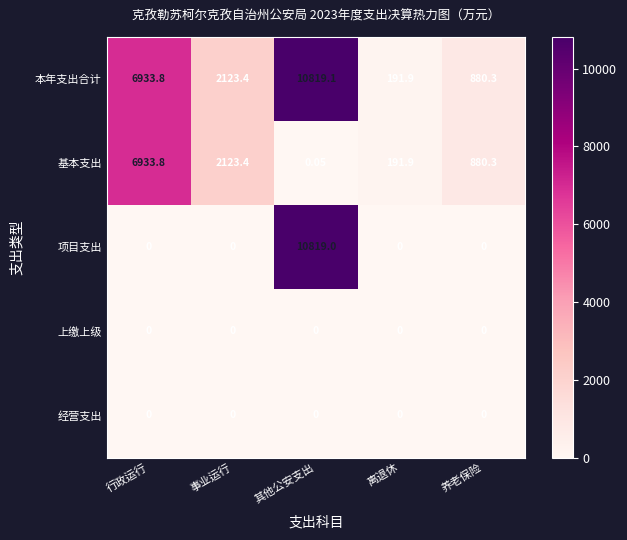

Rank the categories by 基本支出 value from highest to lowest.

行政运行, 事业运行, 养老保险, 离退休, 其他公安支出